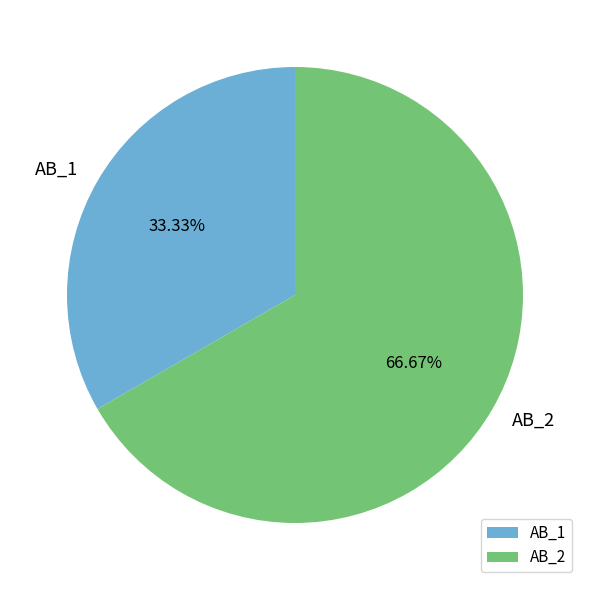

True or false: AB_2 accounts for 59% of the total.

False